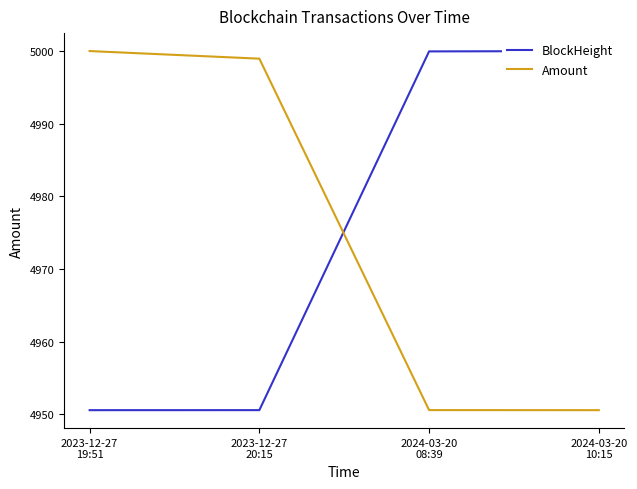

What is the label of the 4th point from the right?

2023-12-27
19:51